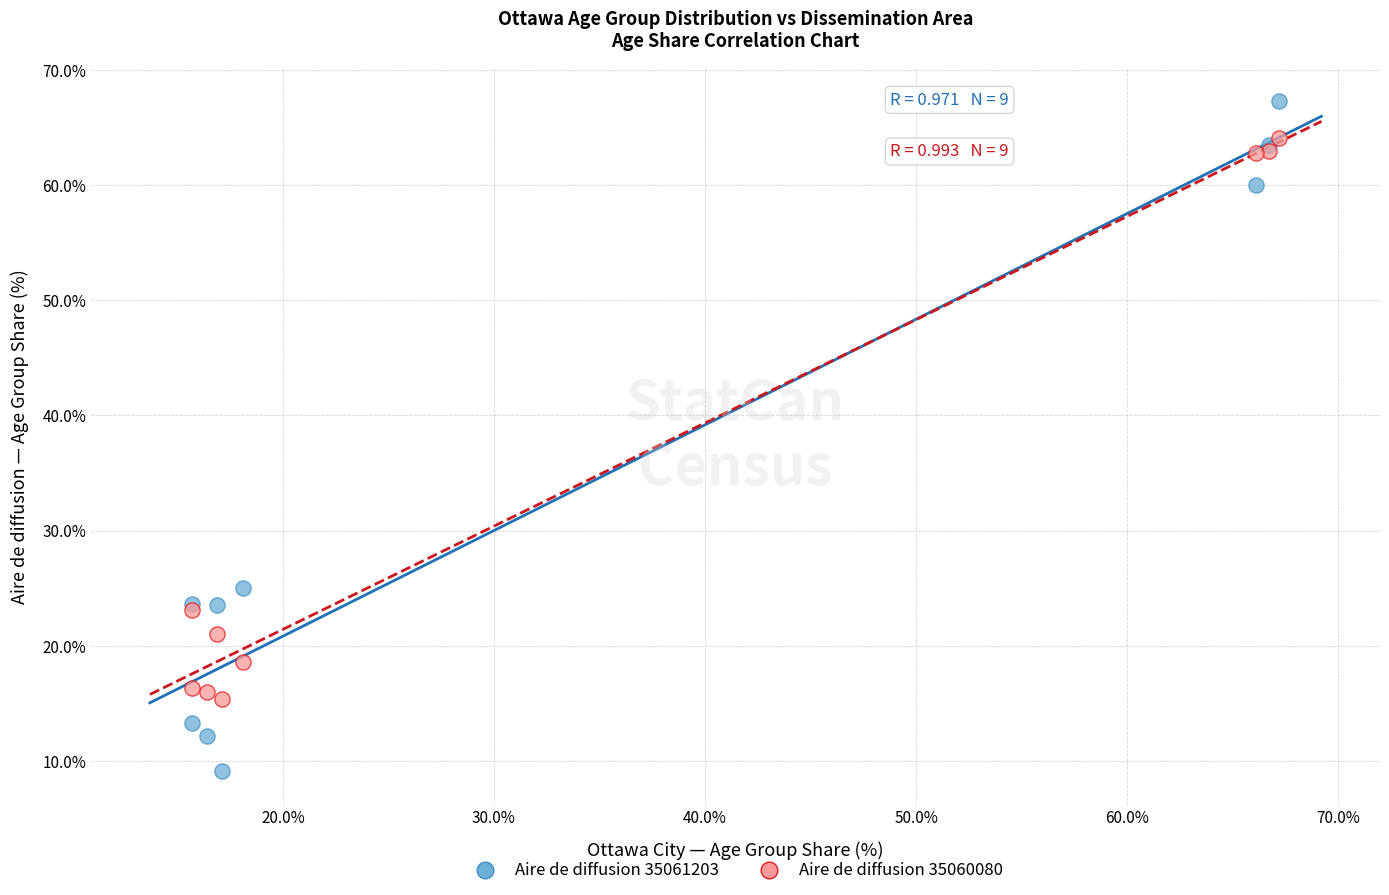

In the Aire de diffusion 35061203 series, what Y value is closest to 38?

25.0